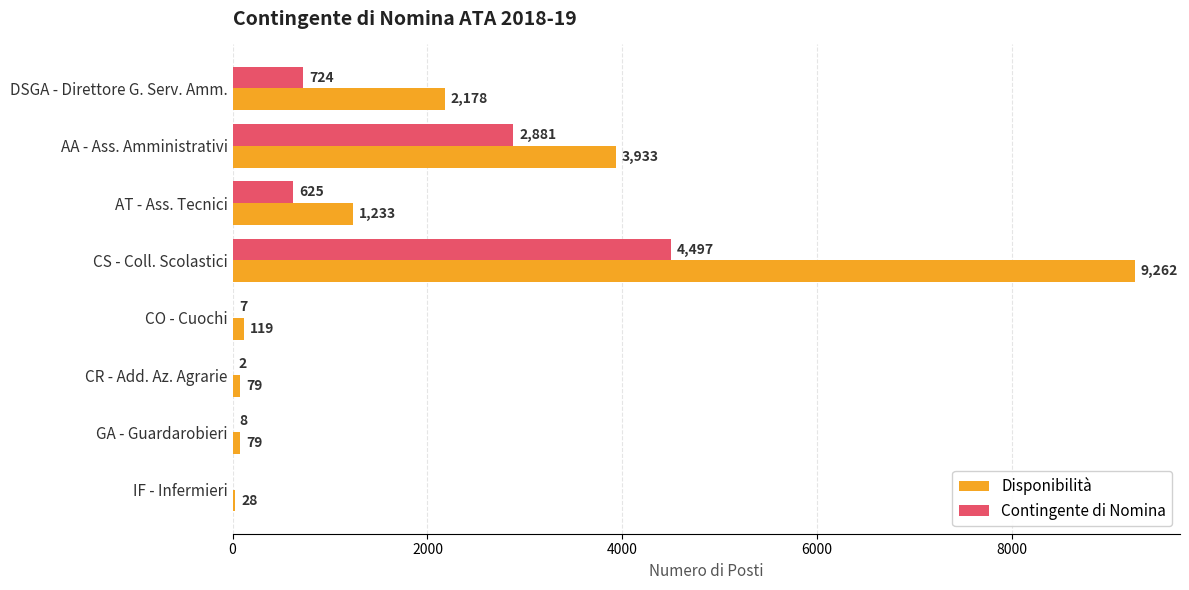

Which category has the highest value in the Contingente di Nomina series?

CS - Coll. Scolastici